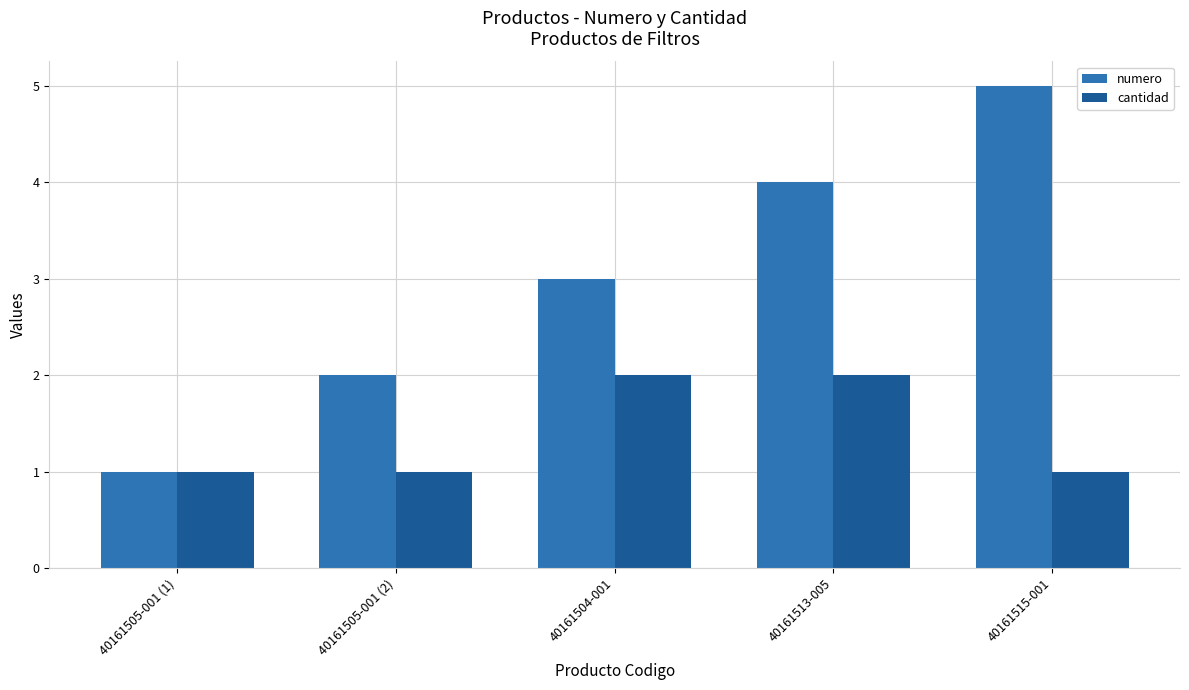

What is the value of the numero bar at the 1st from the left?

1